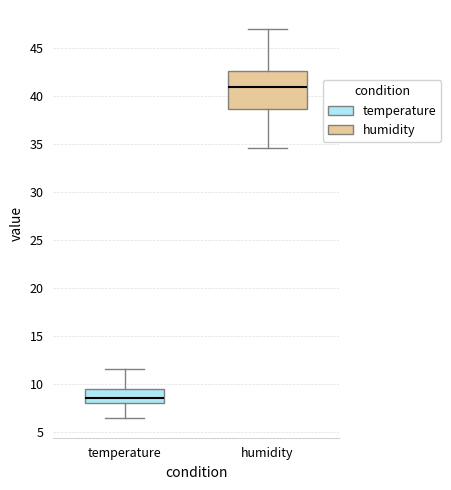

Which box's median line is the highest?

humidity